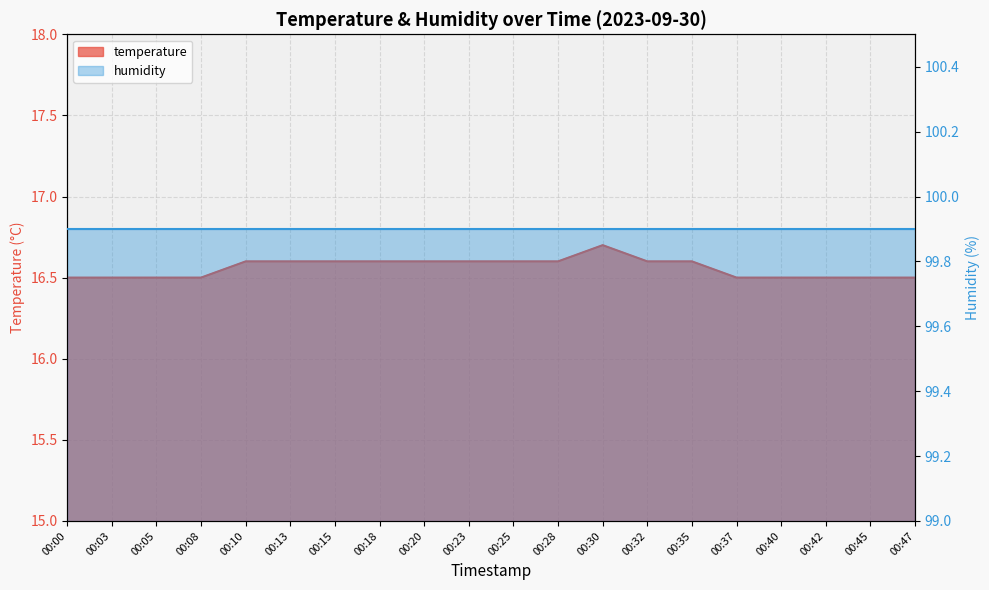

What is the value of the 17th point from the left?

16.5